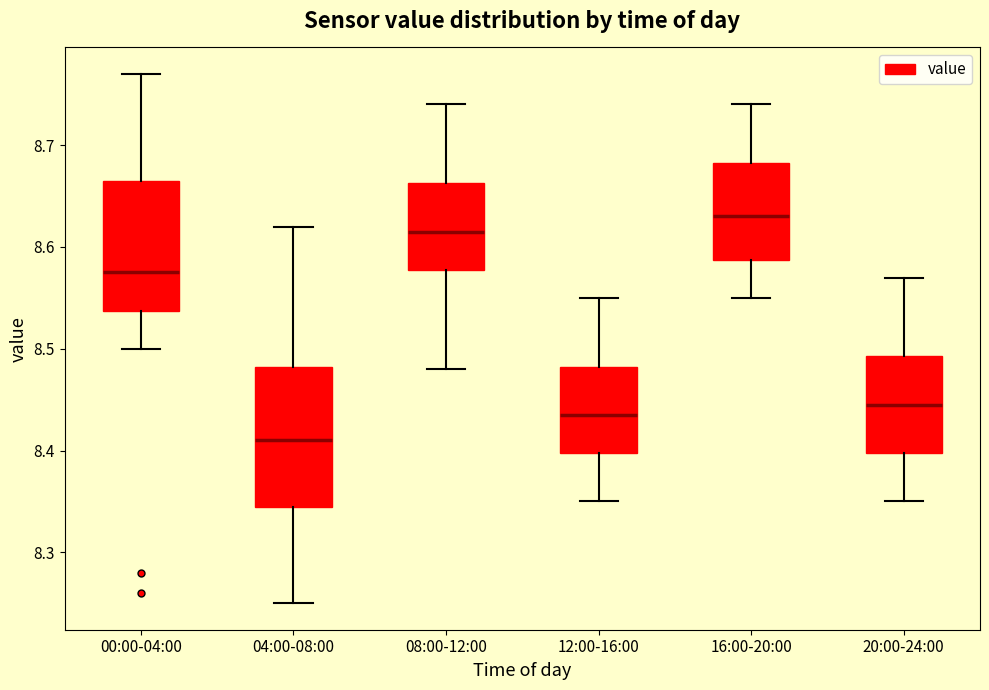

Reading left to right, transcribe this box plot: for each box, give where its median line is, the range the box spans, and where its two whiskers end, as read against the y-axis. The values are not printed on the chart, so give them approximately, as read against the axis.

00:00-04:00: median 8.58, box 8.54 to 8.67, whiskers 8.50 to 8.77
04:00-08:00: median 8.41, box 8.35 to 8.48, whiskers 8.25 to 8.62
08:00-12:00: median 8.62, box 8.58 to 8.66, whiskers 8.48 to 8.74
12:00-16:00: median 8.44, box 8.40 to 8.48, whiskers 8.35 to 8.55
16:00-20:00: median 8.63, box 8.59 to 8.68, whiskers 8.55 to 8.74
20:00-24:00: median 8.45, box 8.40 to 8.49, whiskers 8.35 to 8.57